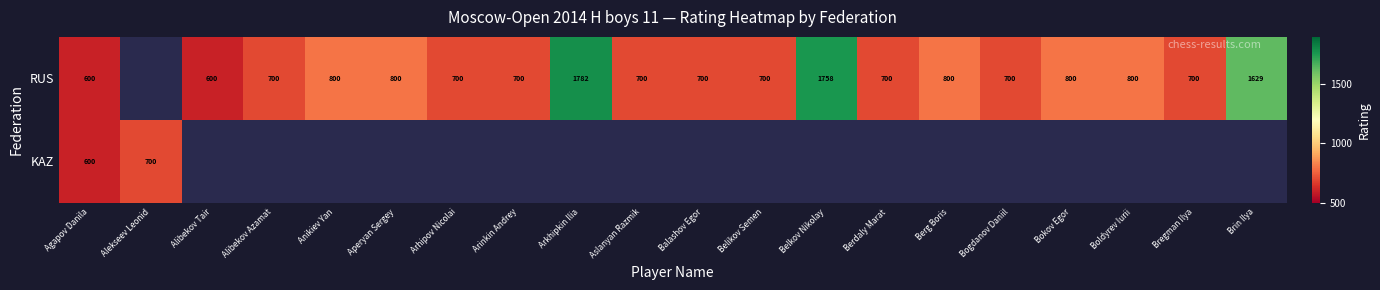

Is it true that RUS equals 600 at Agapov Danila?

True